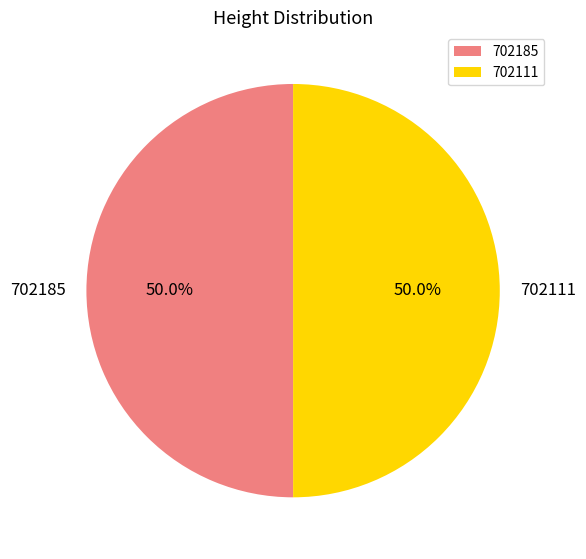

What percentage is the 702111 slice, to the nearest percent?

50%